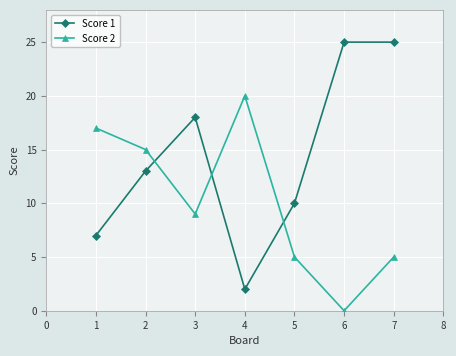

Reading left to right, transcribe all the data shown in this chart.

Score 1: 7	13	18	2	10	25	25
Score 2: 17	15	9	20	5	0	5